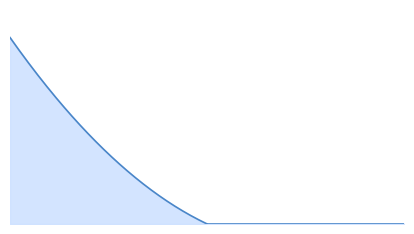

How many lines are shown in the chart?

1